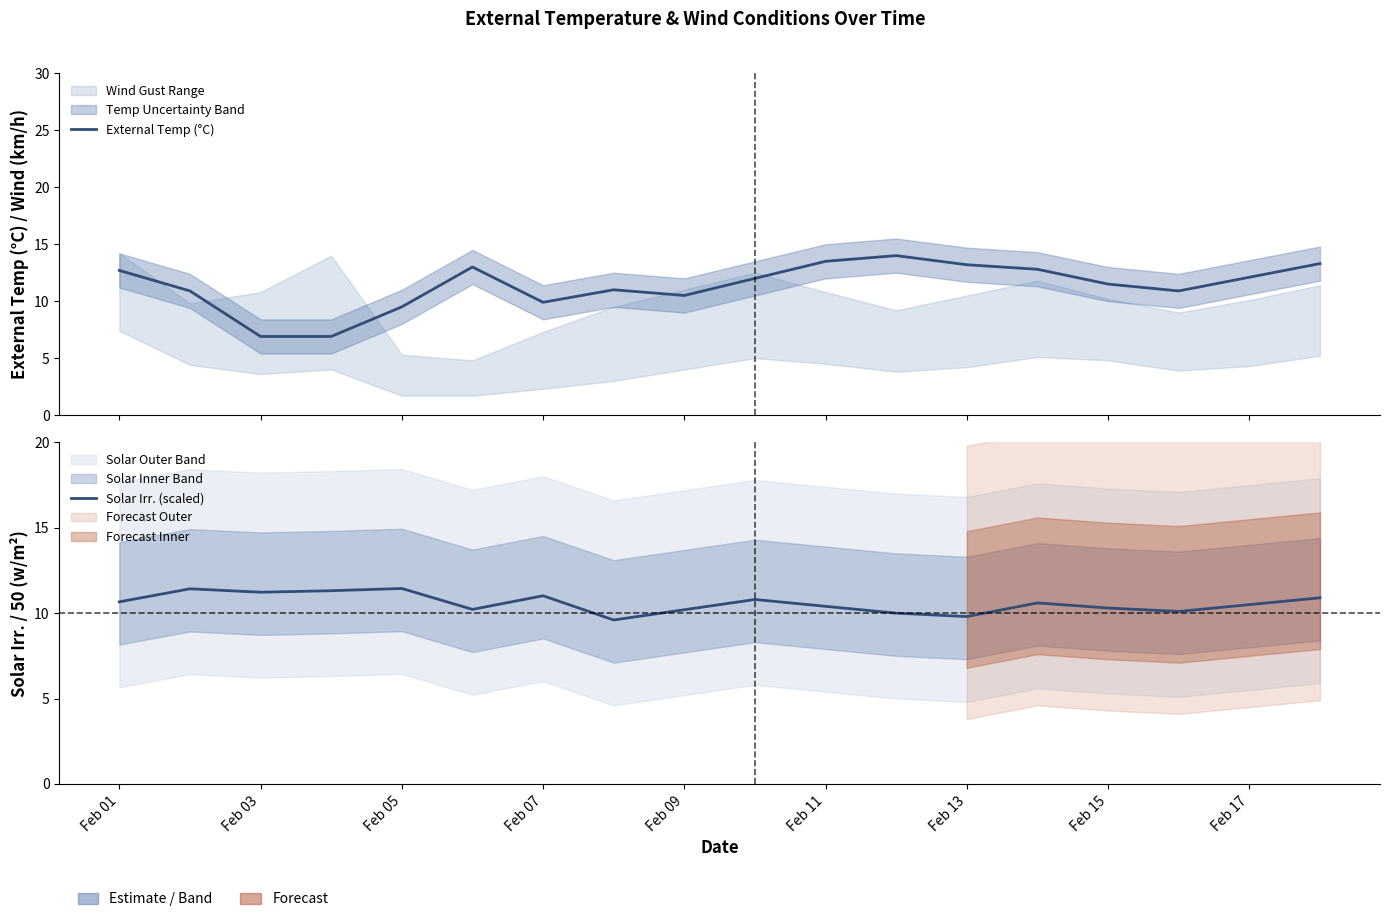

How many values in the Solar Irr. (scaled) series exceed 10?

15